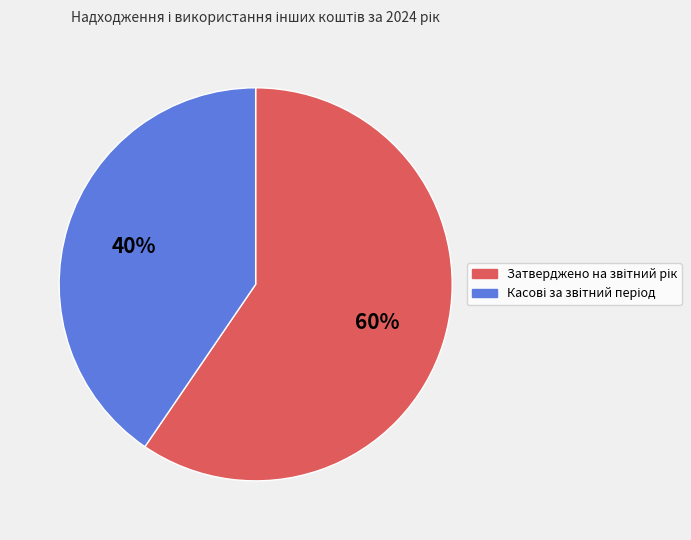

Does any single category account for the majority?

Yes